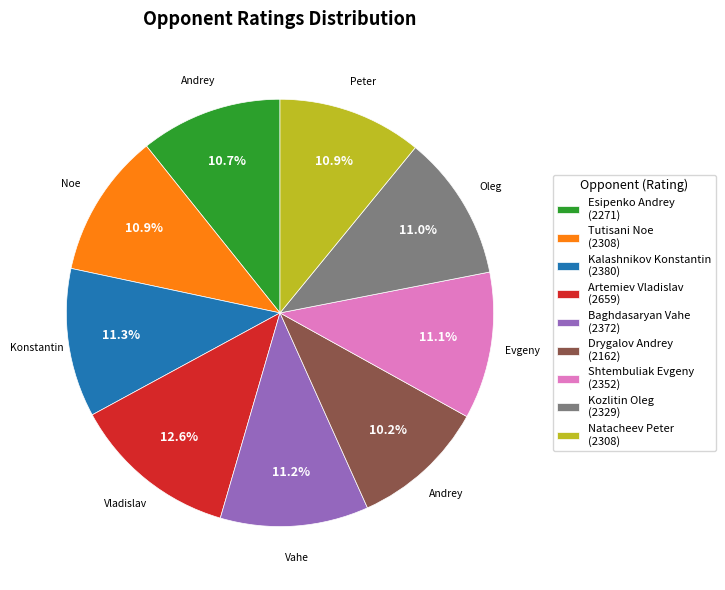

Which category has the biggest portion of the pie?

Artemiev Vladislav